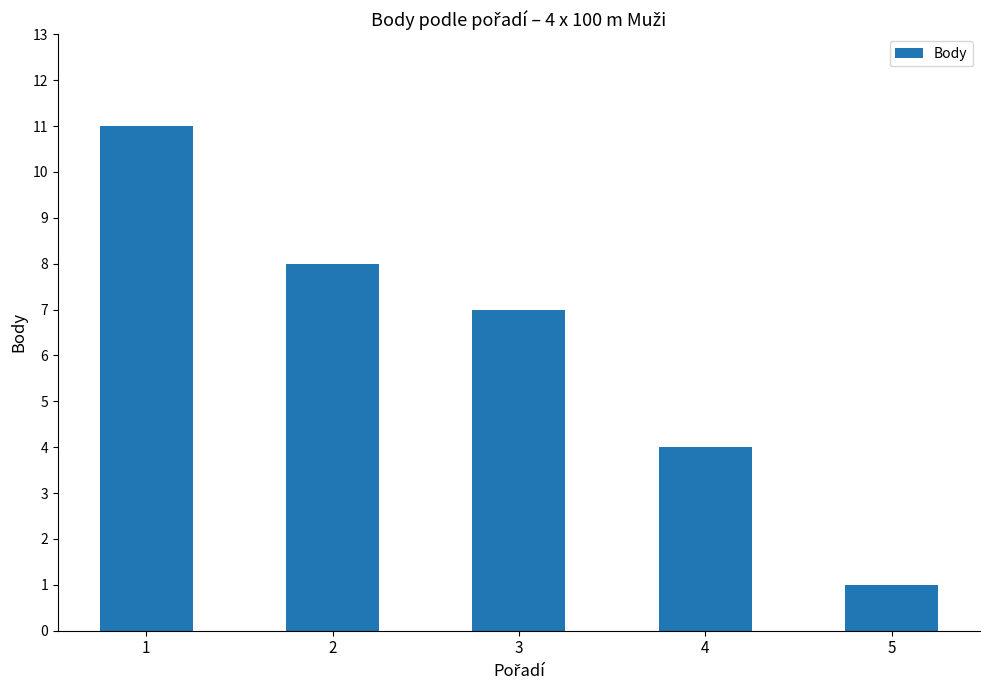

What is the ratio of the value at 2 to the value at 1?

0.7